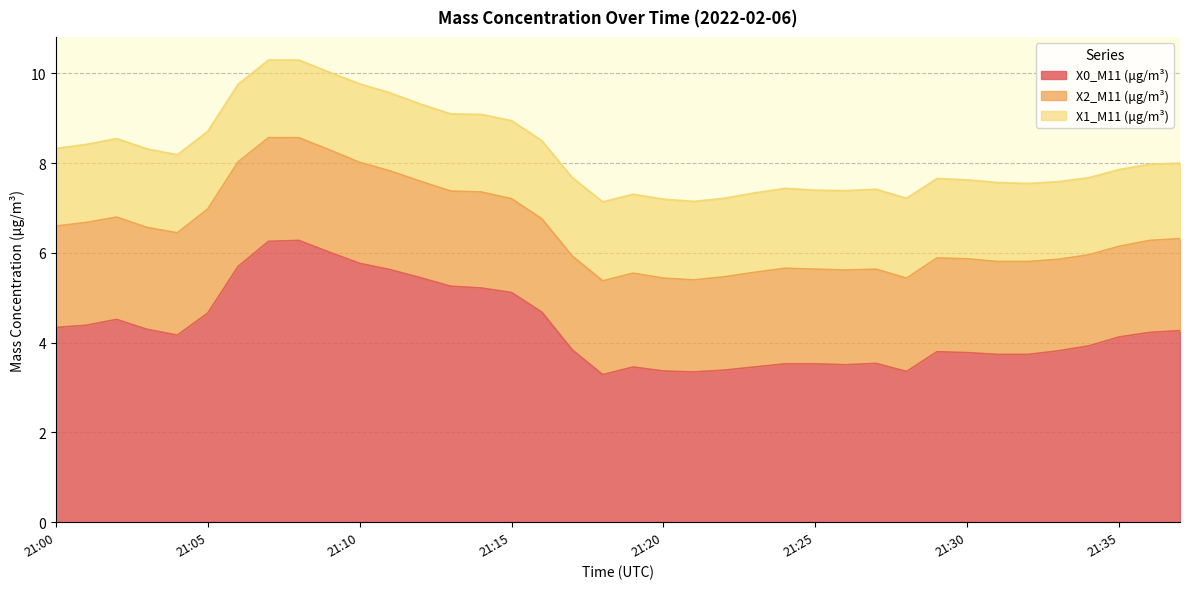

Reading right to left, extract all data points from this chart.

X0_M11 (μg/m³): 4.3	4.2	4.1	3.9	3.8	3.7	3.7	3.8	3.8	3.4	3.5	3.5	3.5	3.5	3.5	3.4	3.4	3.4	3.5	3.3	3.8	4.7	5.1	5.2	5.3	5.5	5.6	5.8	6.0	6.3	6.3	5.7	4.7	4.2	4.3	4.5	4.4	4.3
X2_M11 (μg/m³): 2.0	2.0	2.0	2.0	2.0	2.1	2.1	2.1	2.1	2.1	2.1	2.1	2.1	2.1	2.1	2.1	2.0	2.1	2.1	2.1	2.1	2.1	2.1	2.1	2.1	2.1	2.2	2.2	2.3	2.3	2.3	2.3	2.3	2.3	2.3	2.3	2.3	2.3
X1_M11 (μg/m³): 1.7	1.7	1.7	1.7	1.7	1.7	1.8	1.8	1.8	1.8	1.8	1.8	1.8	1.8	1.8	1.8	1.8	1.8	1.8	1.8	1.8	1.7	1.7	1.7	1.7	1.7	1.7	1.8	1.7	1.7	1.7	1.7	1.7	1.7	1.8	1.8	1.7	1.7